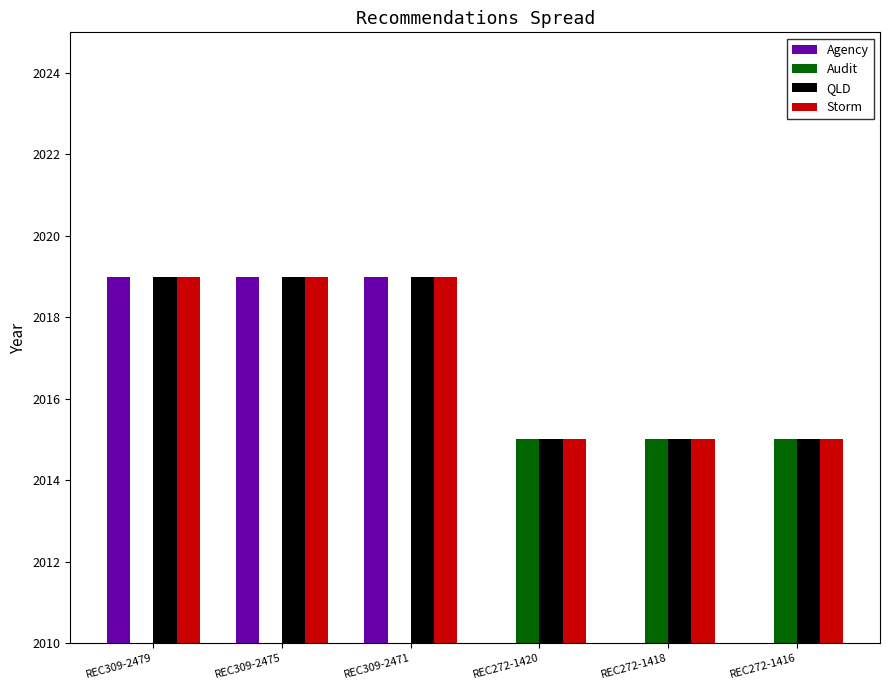

How many distinct data groups are displayed?

4